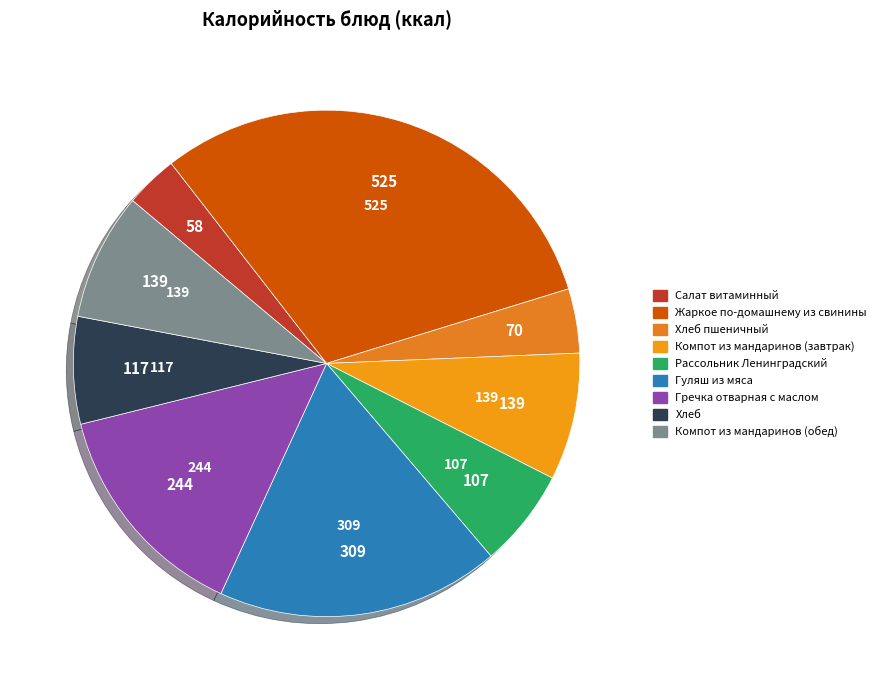

Which slice is the largest?

Жаркое по-домашнему из свинины